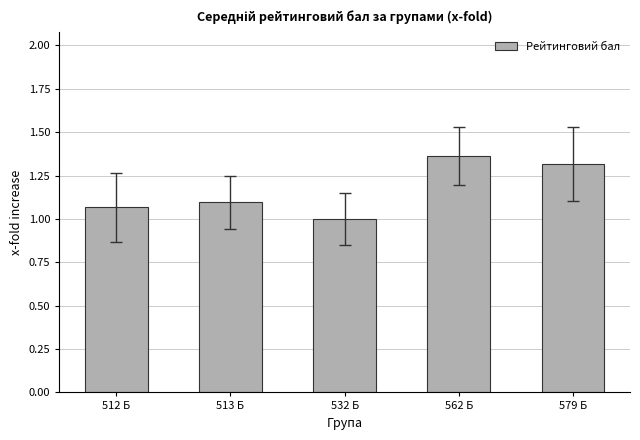

Approximately how many times larger is the value at 512 Б compared to 513 Б?

1.0